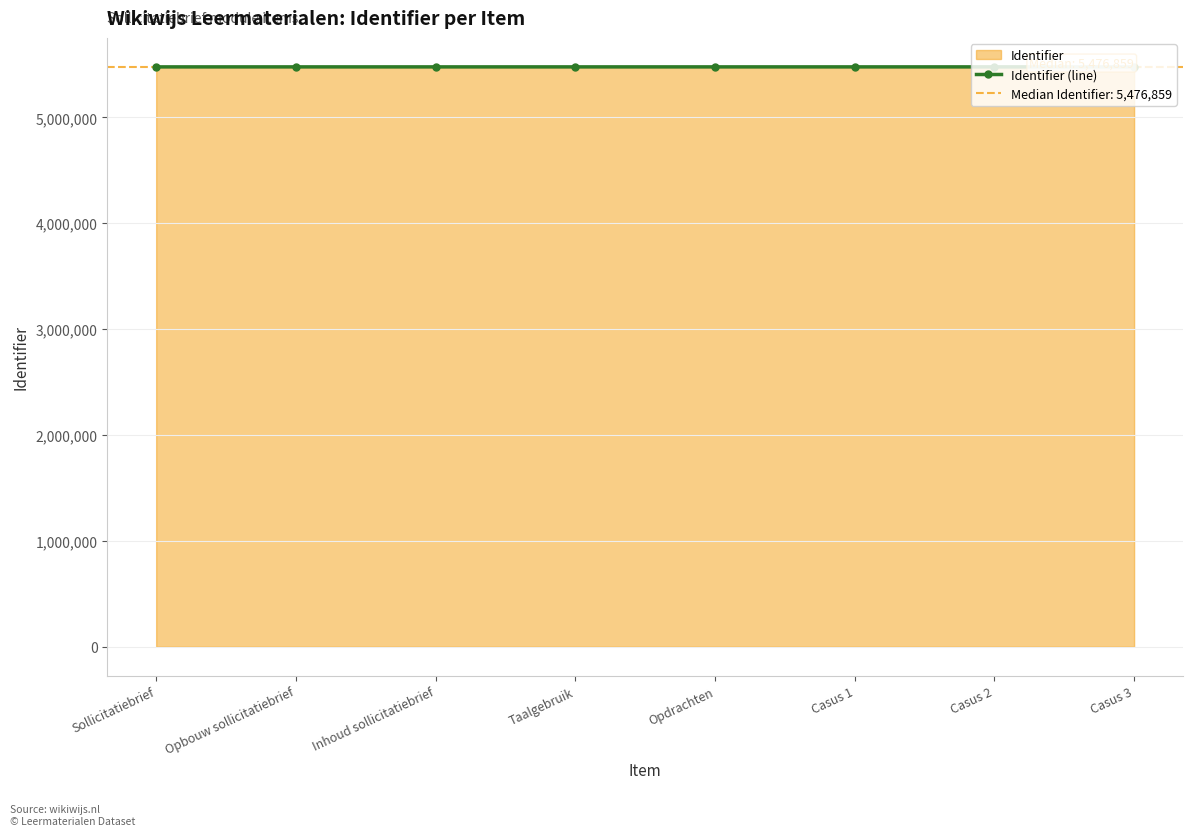

What is the greatest value displayed?

5476868